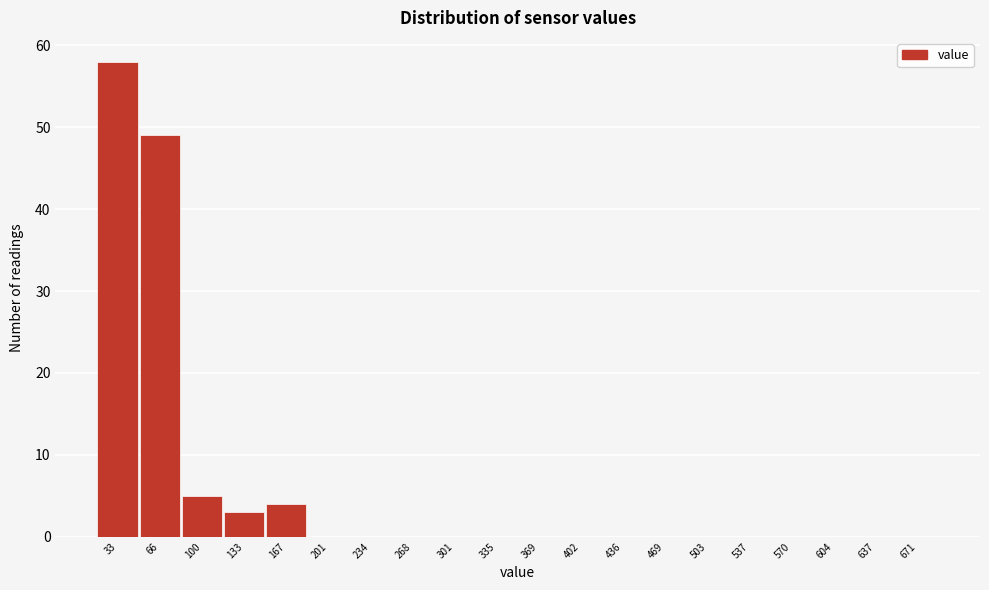

Reading right to left, what are all the values shown in this chart?

671=0	637=0	604=0	570=0	537=0	503=0	469=0	436=0	402=0	369=0	335=0	301=0	268=0	234=0	201=0	167=4	133=3	100=5	66=49	33=58